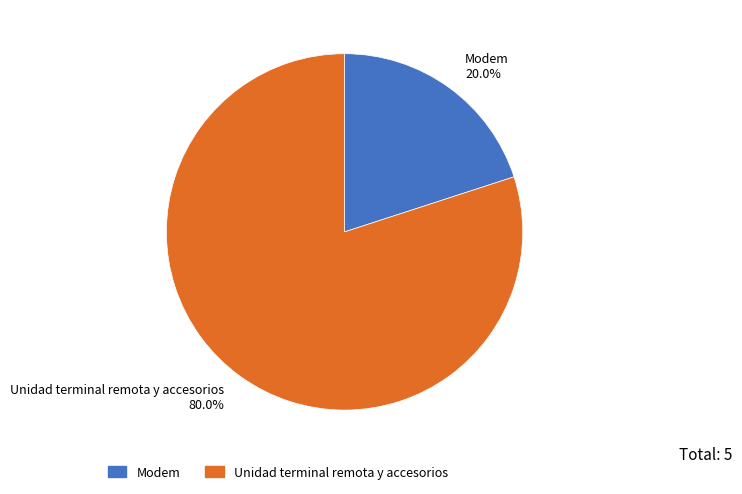

To the nearest percent, what is the average slice percentage?

50%